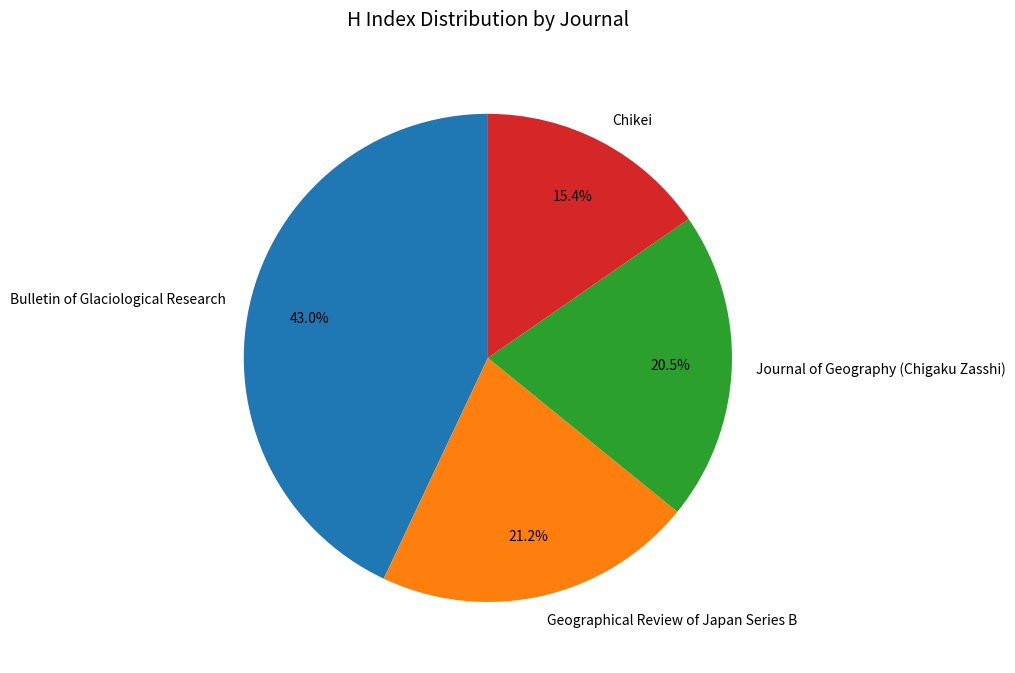

To the nearest percent, what is the combined percentage of Chikei and Bulletin of Glaciological Research?

58%